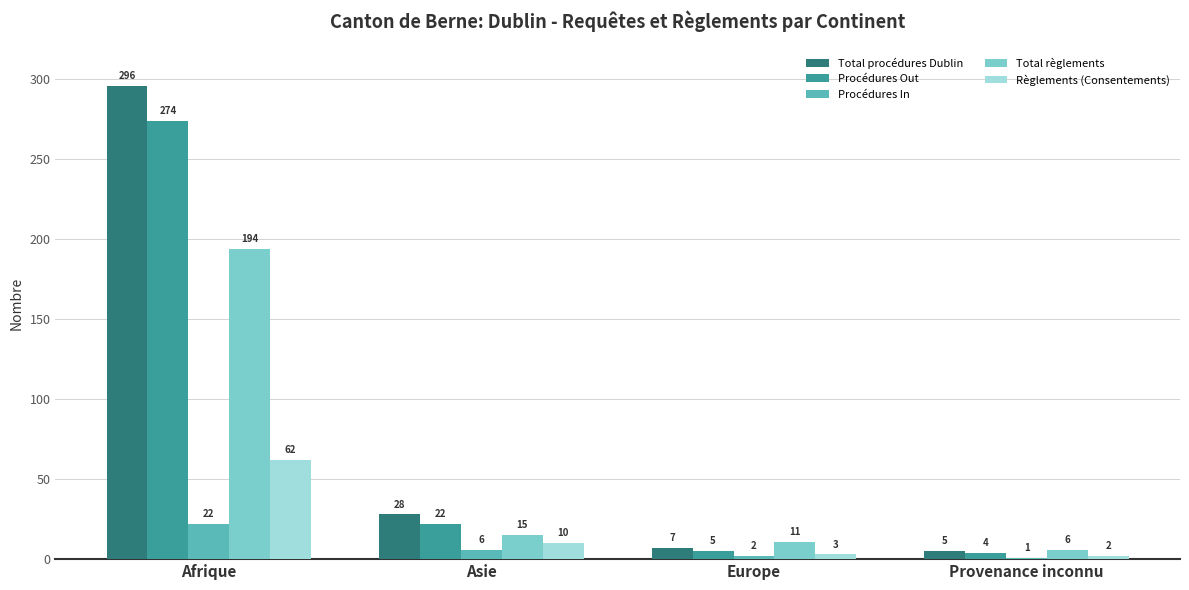

Reading left to right, what are all the values shown in this chart?

Total procédures Dublin: 296	28	7	5
Procédures Out: 274	22	5	4
Procédures In: 22	6	2	1
Total règlements: 194	15	11	6
Règlements (Consentements): 62	10	3	2